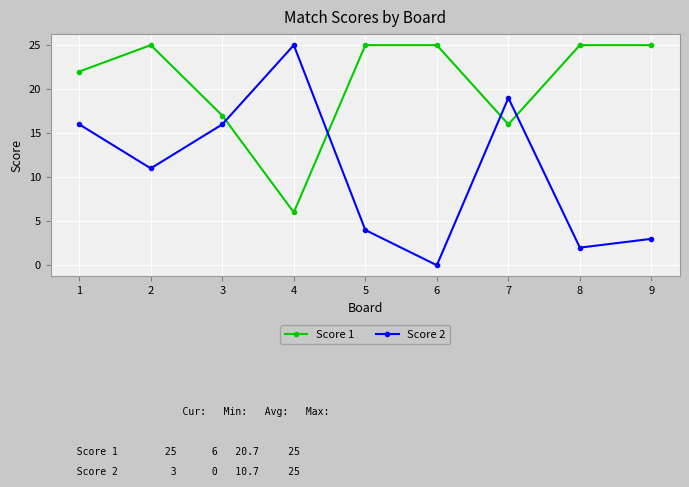

How many positive values does the Score 2 series have?

8